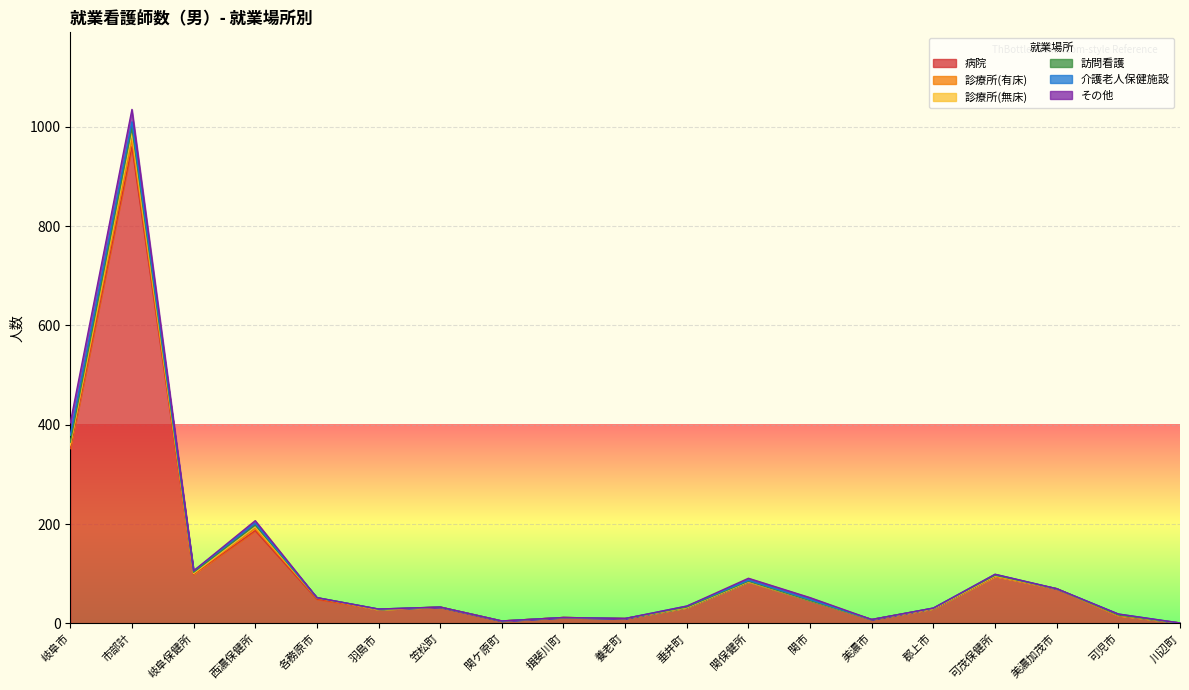

Is the value of 診療所(無床) at 羽島市 greater than the value of その他 at 市部計?

No